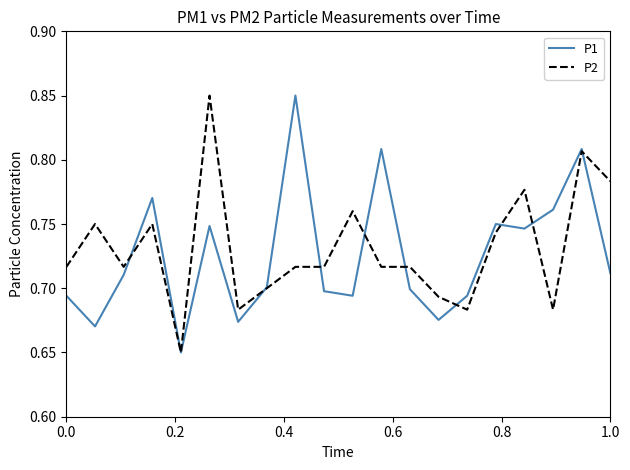

Does the chart have visible grid lines?

No